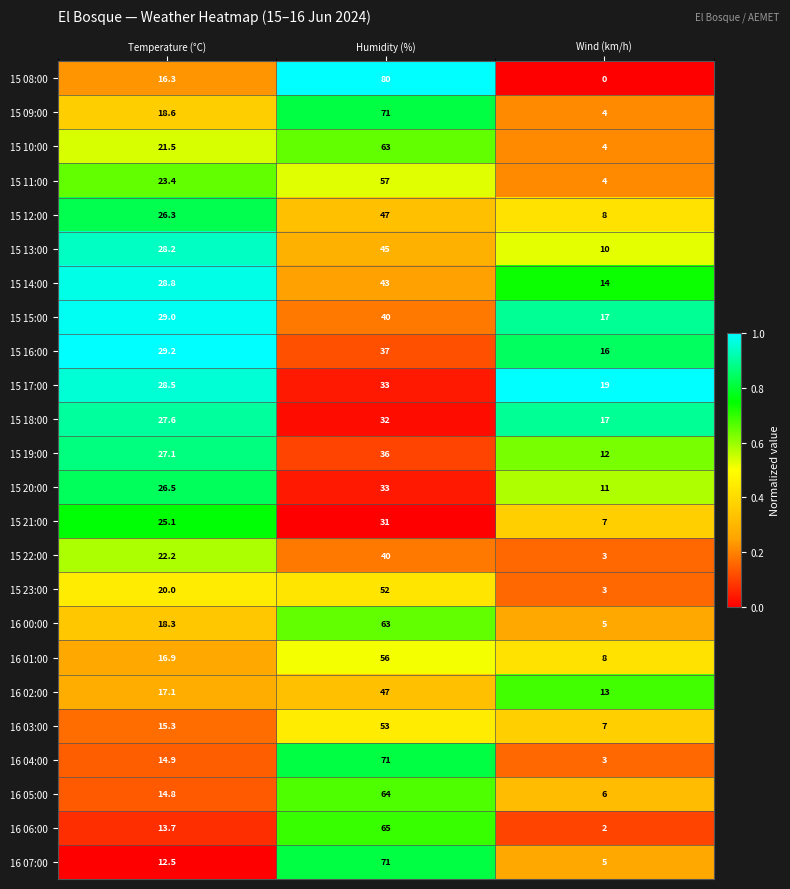

The 15 11:00 series shows 23.4 at Temperature (°C). True or false?

True